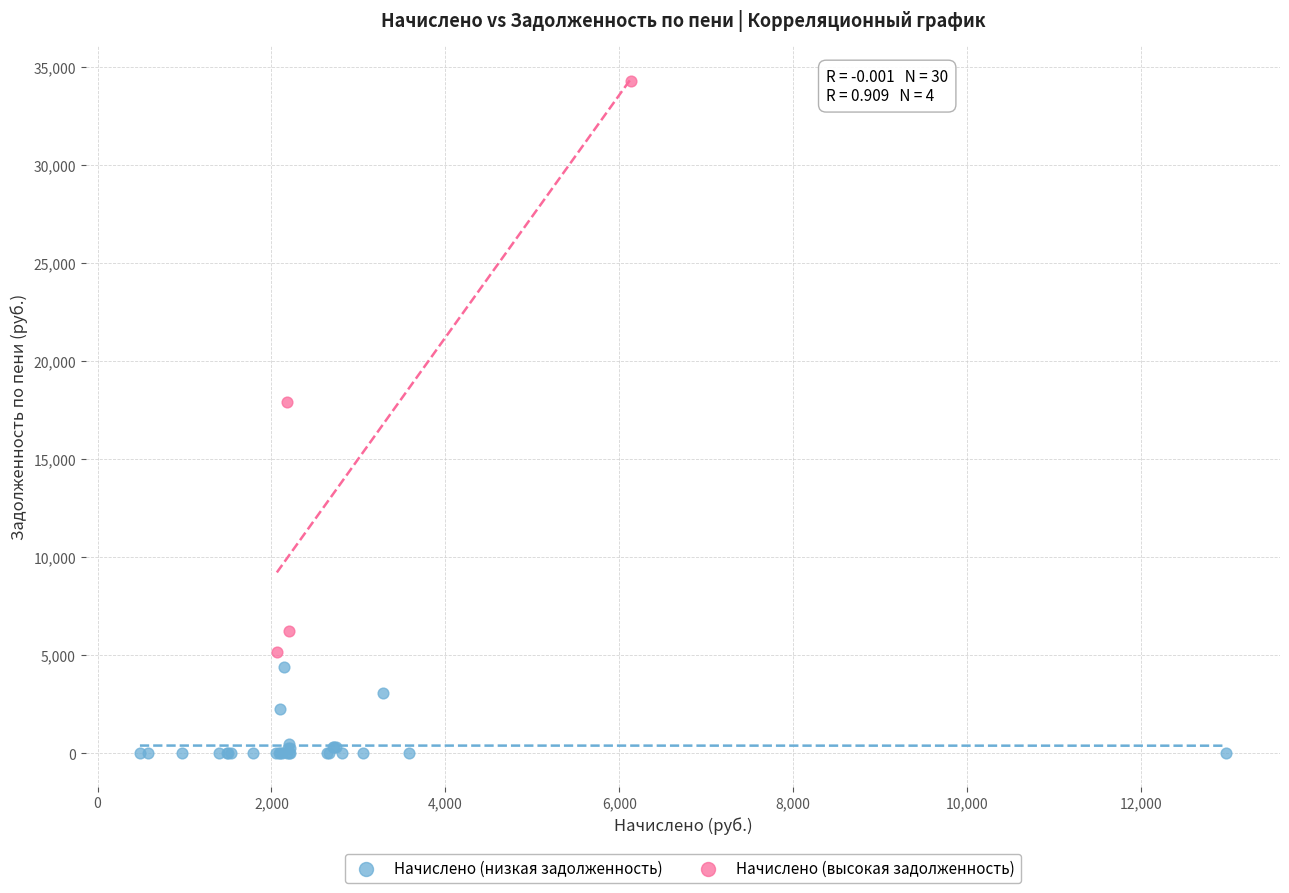

Which series has the largest Y range (max minus min)?

Начислено (высокая задолженность)